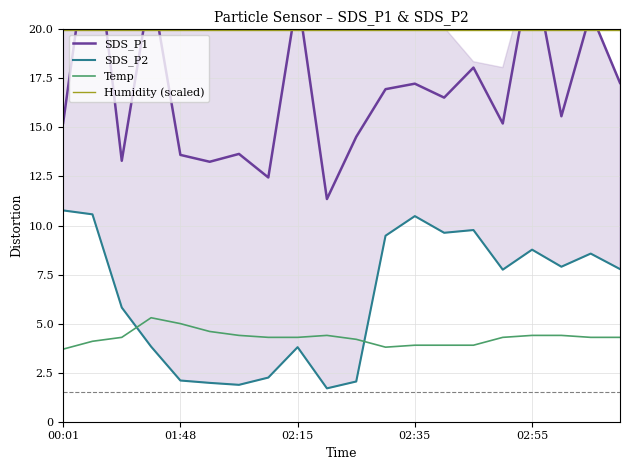

True or false: Temp has more than 2 interior local peaks.

False